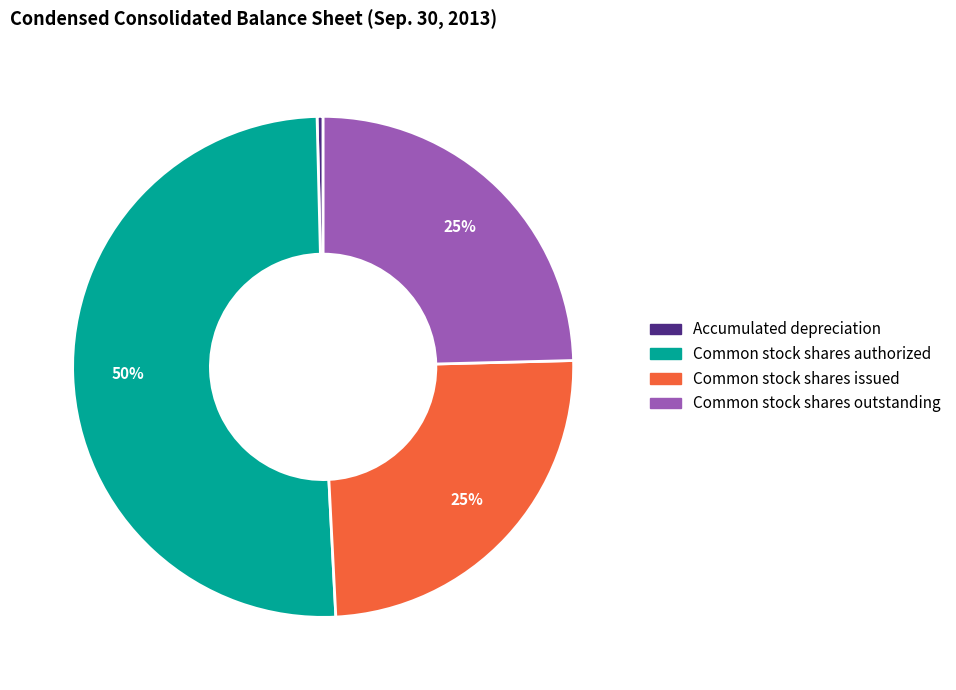

Which slice is the largest?

Common stock shares authorized